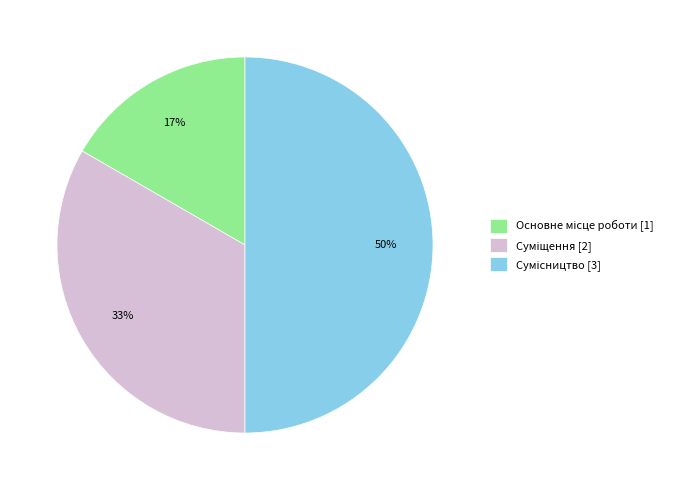

To the nearest percent, what is the difference between the largest and smallest slice percentages?

33%